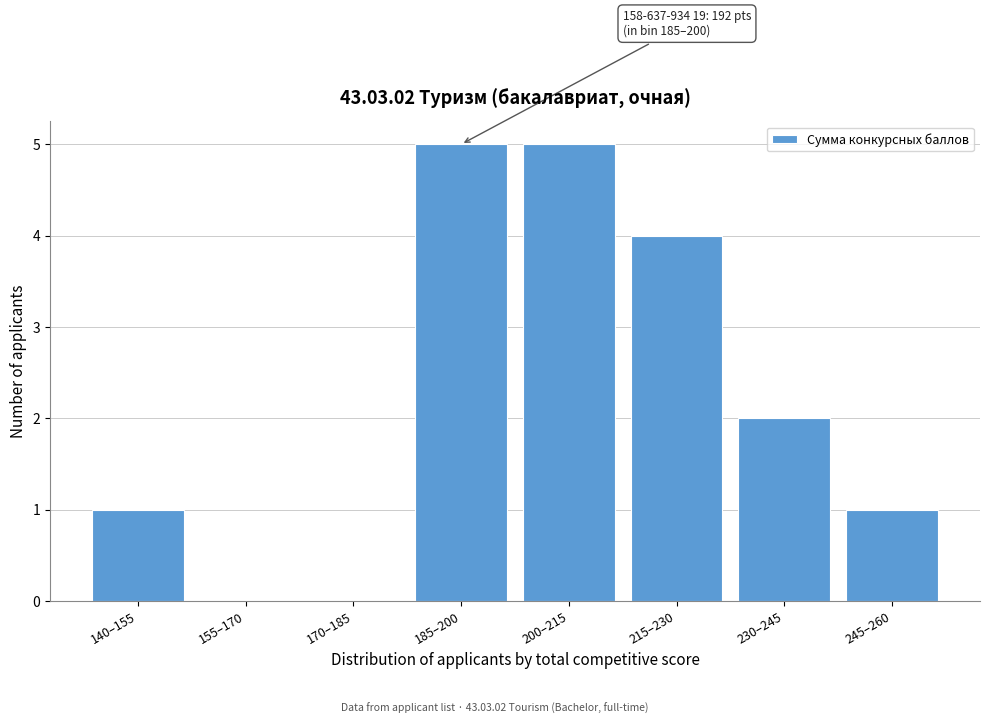

Reading left to right, transcribe all the data shown in this chart.

140–155=1	155–170=0	170–185=0	185–200=5	200–215=5	215–230=4	230–245=2	245–260=1